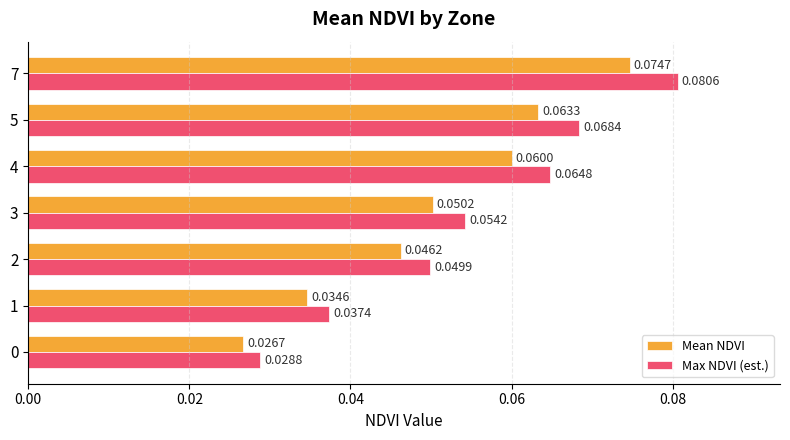

Which series has the largest total across all categories?

Max NDVI (est.)